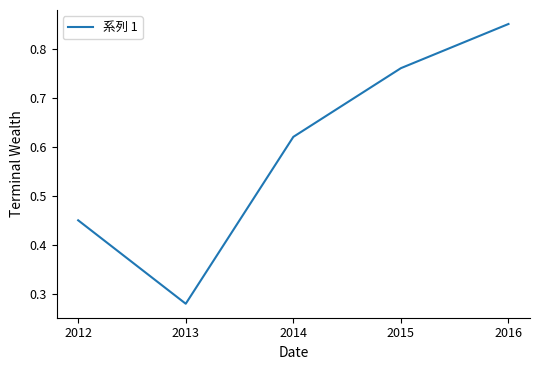

Between 2015 and 2012, which is larger?

2015